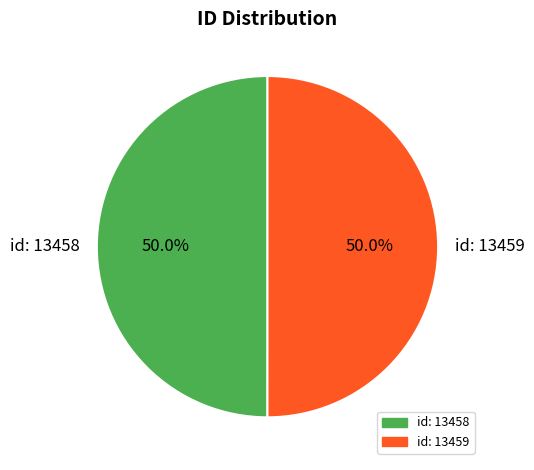

Approximately how many times larger is the value at id: 13458 compared to id: 13459?

1.0